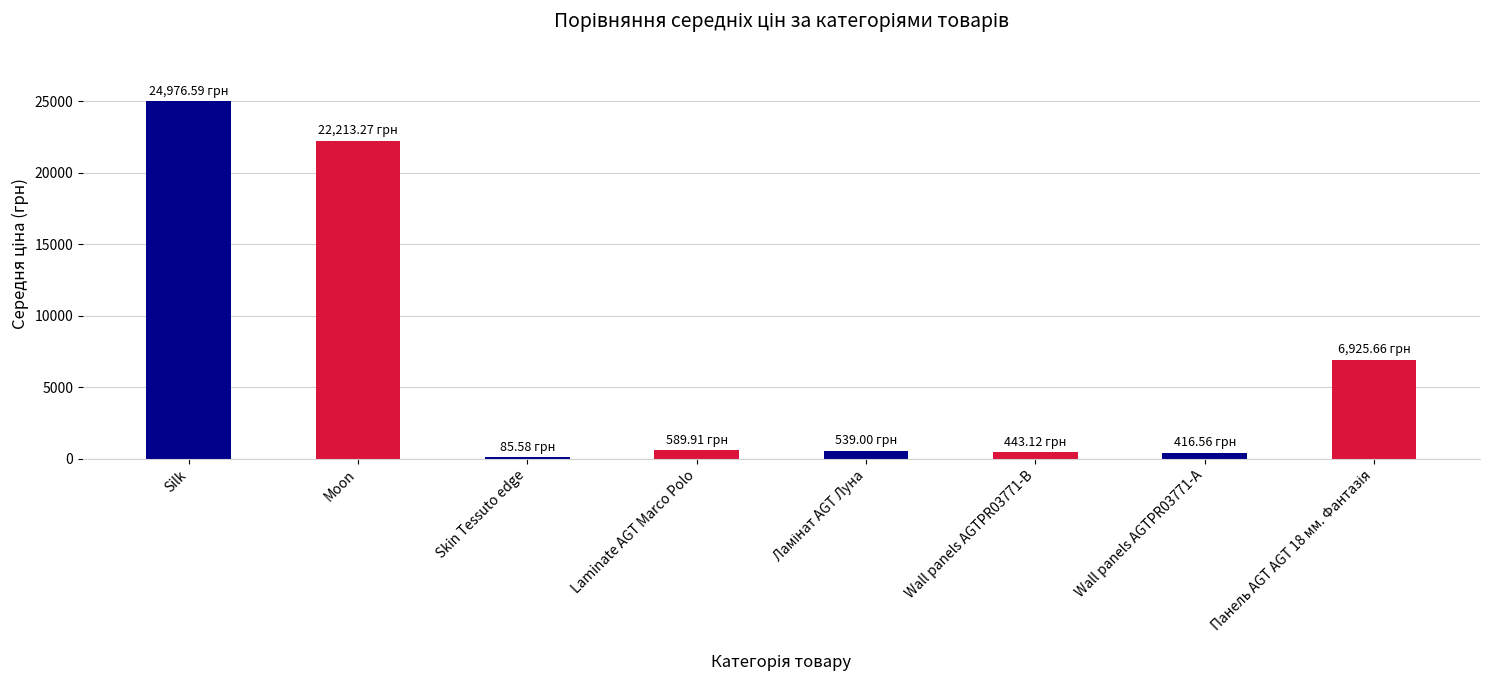

Which has a higher value, Wall panels AGTPR03771-А or Silk?

Silk